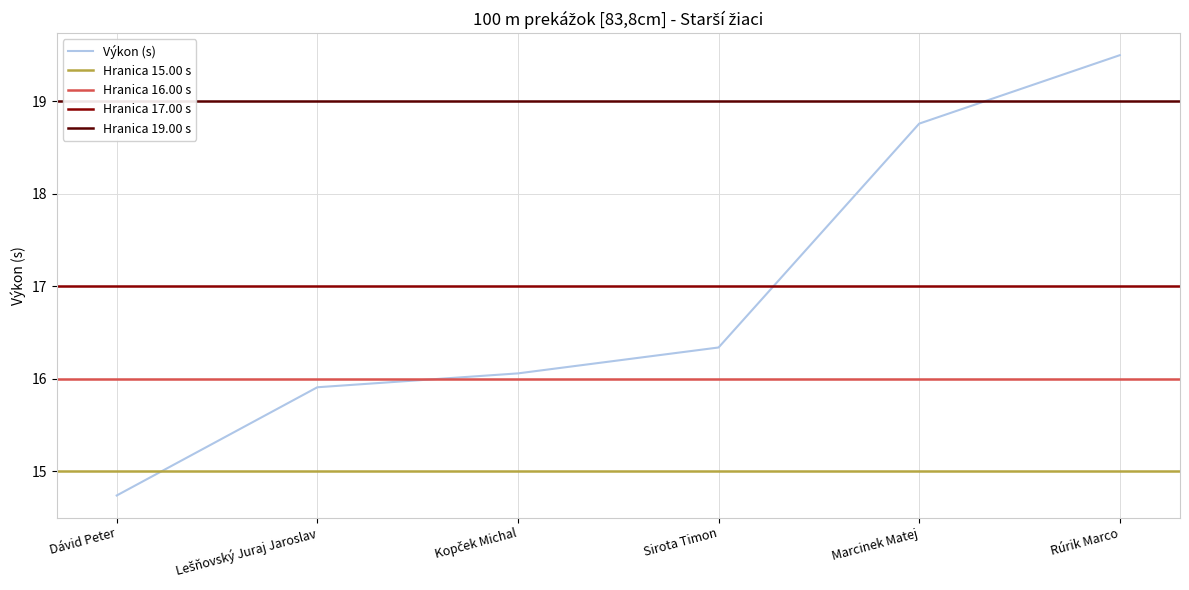

What is the label of the 5th point from the left?

Marcinek Matej